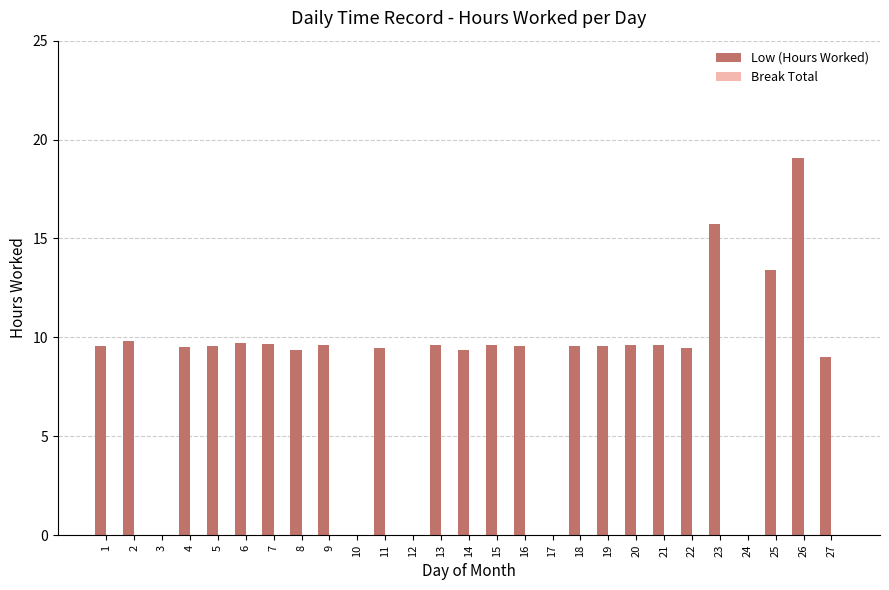

What is the change in value from 12 to 18?

+9.6